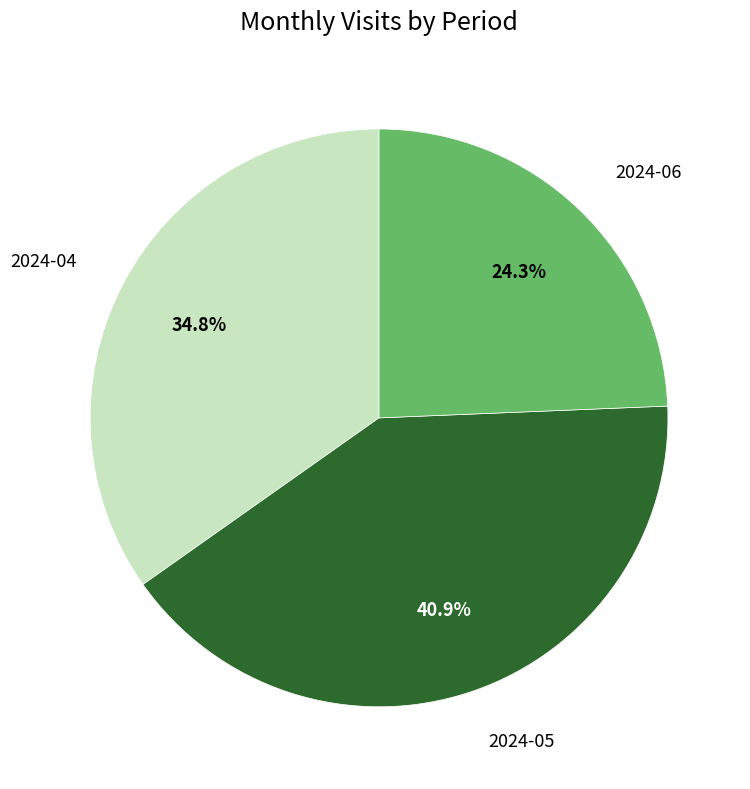

Is there any slice that represents more than half of the pie?

No